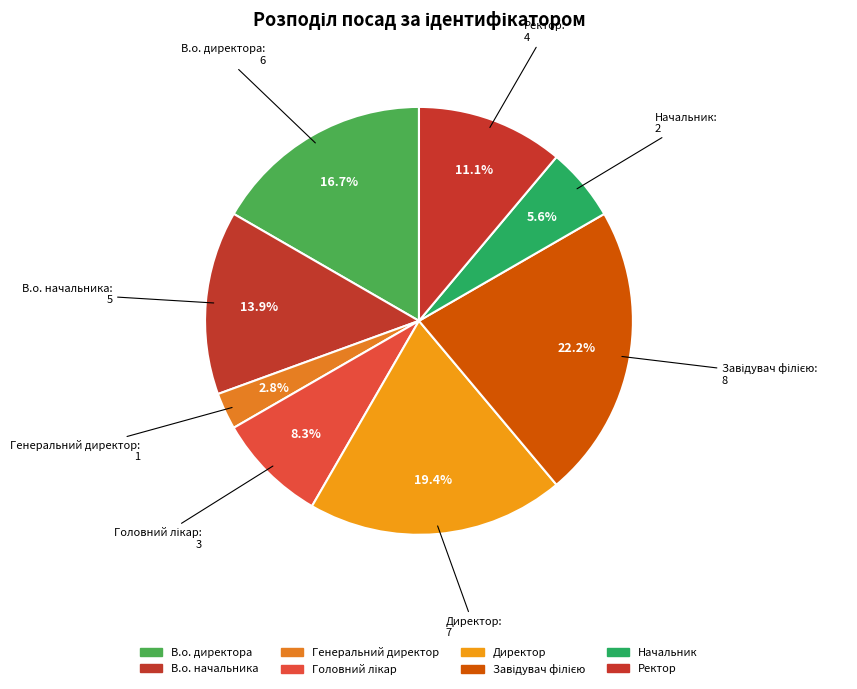

To the nearest percent, what percentage of the pie is В.о. начальника?

14%